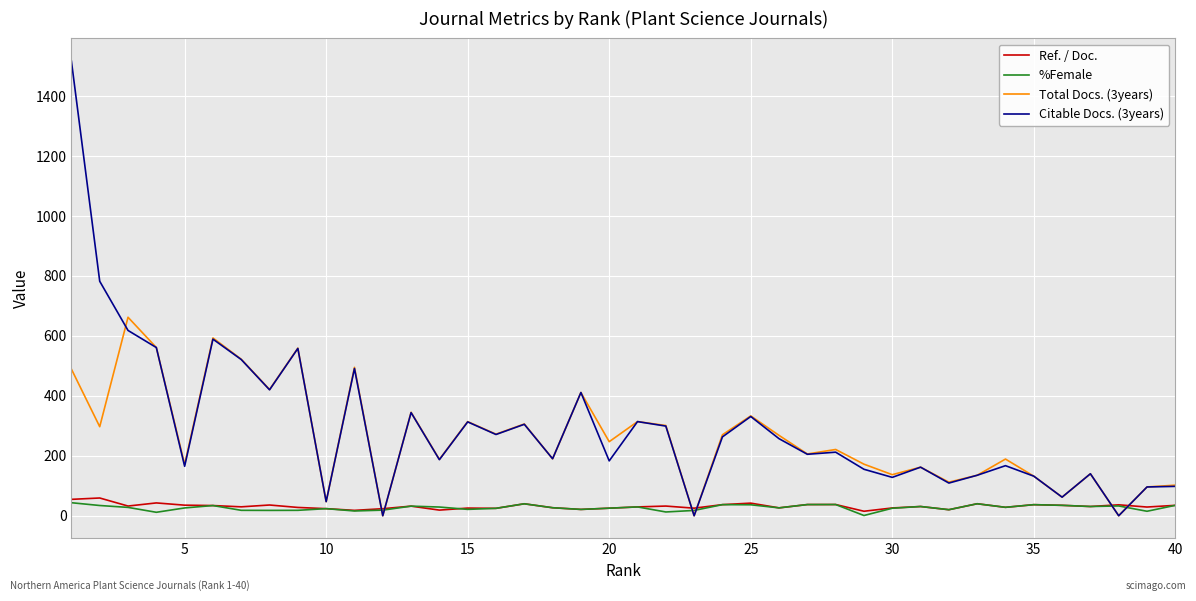

True or false: Ref. / Doc. has more than 2 interior local peaks.

True